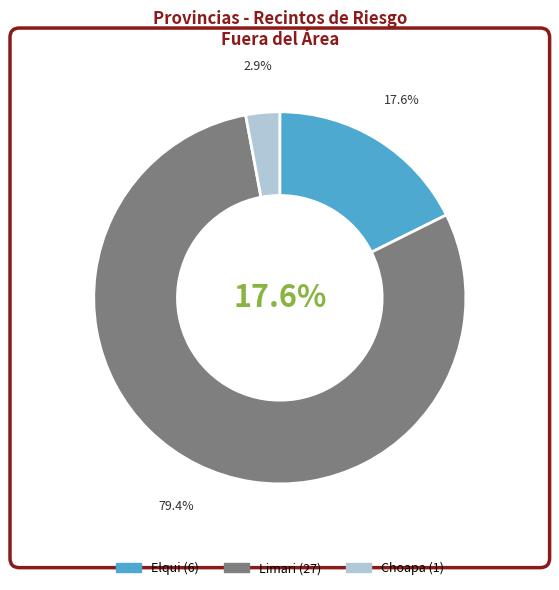

True or false: Limari accounts for 42% of the total.

False